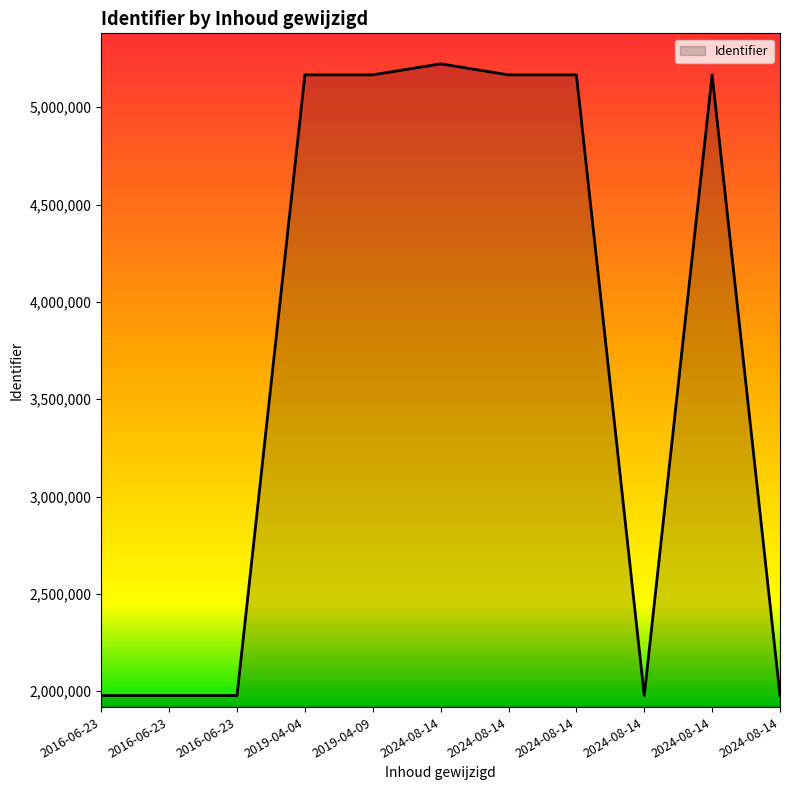

Is this an area chart (filled region under the line)?

Yes